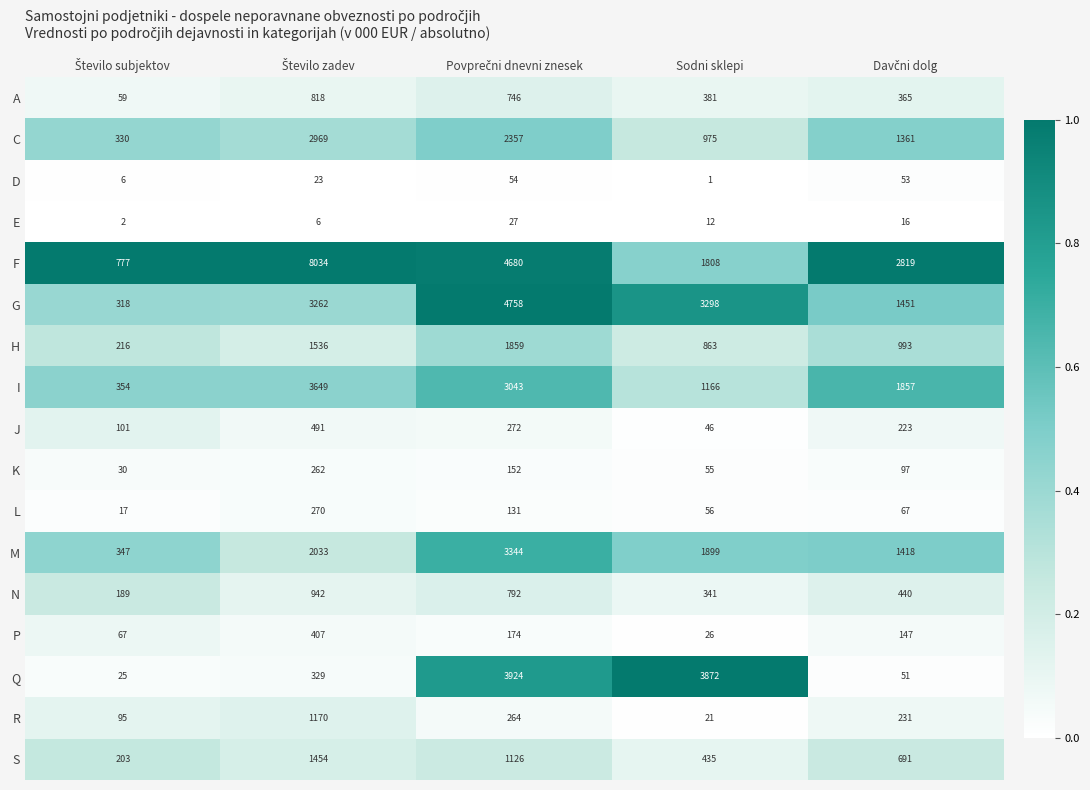

What is the difference between the maximum and minimum values in the S series?

1251